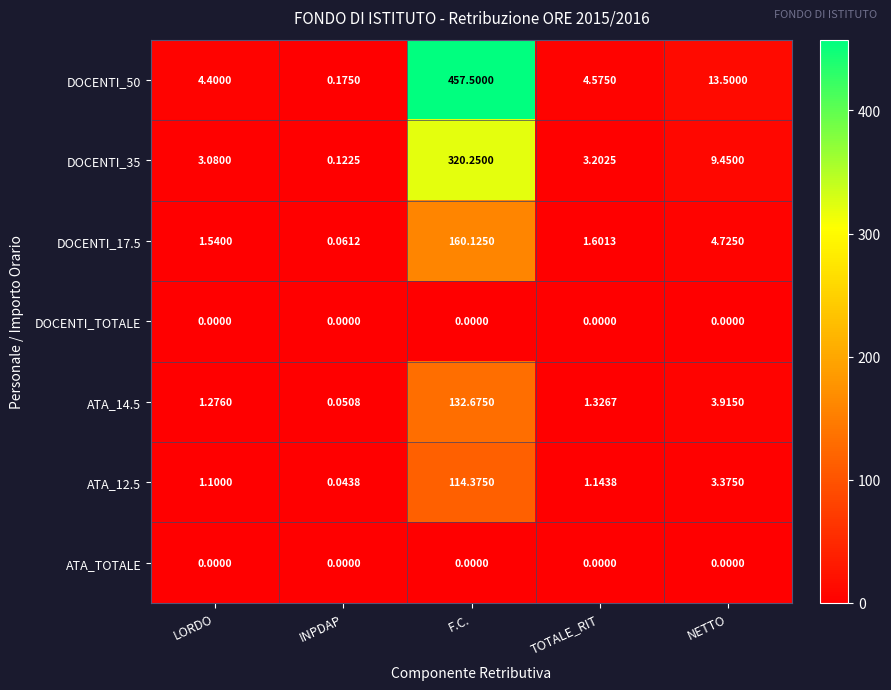

Is the value of ATA_TOTALE at F.C. greater than the value of ATA_14.5 at LORDO?

No